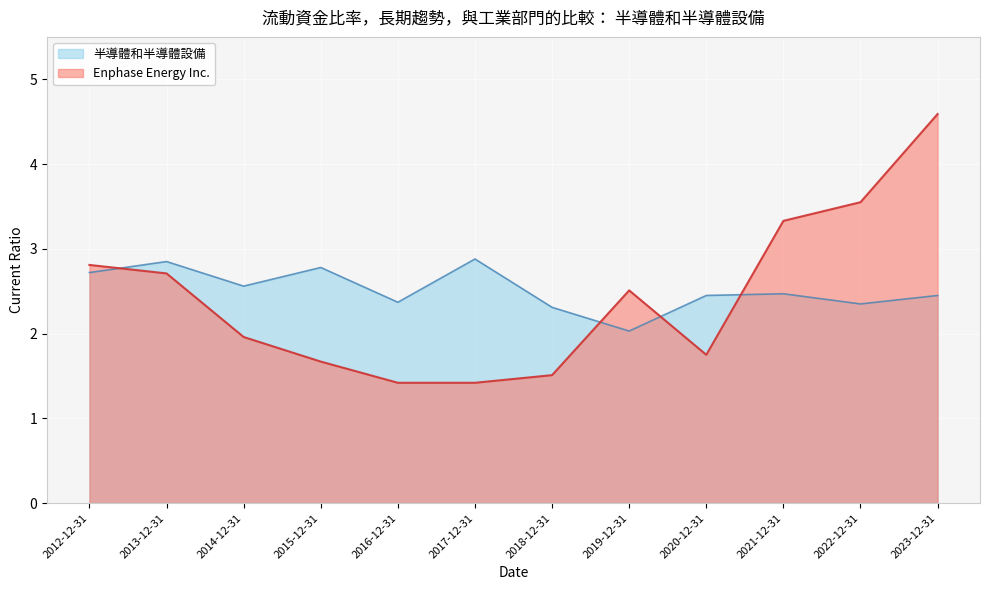

Read the Enphase Energy Inc. value at 2023-12-31.

4.6